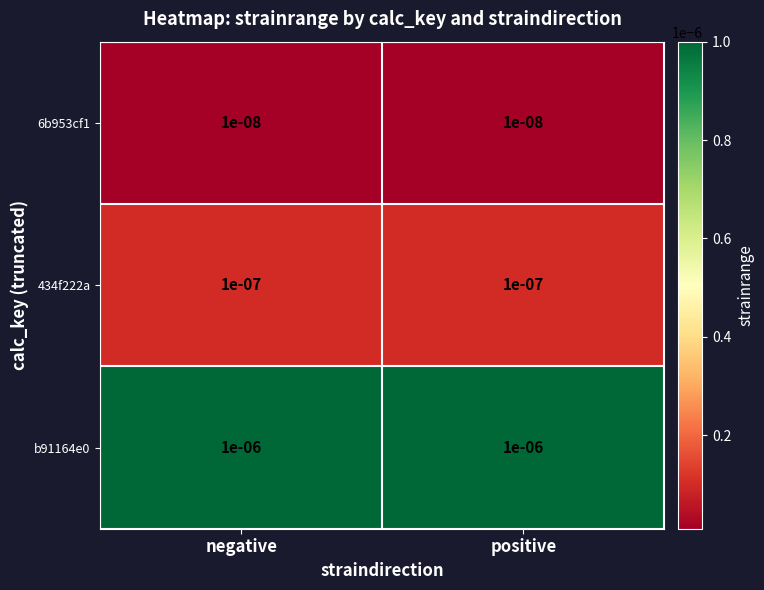

Is the value of 6b953cf1 at negative greater than the value of b91164e0 at positive?

No